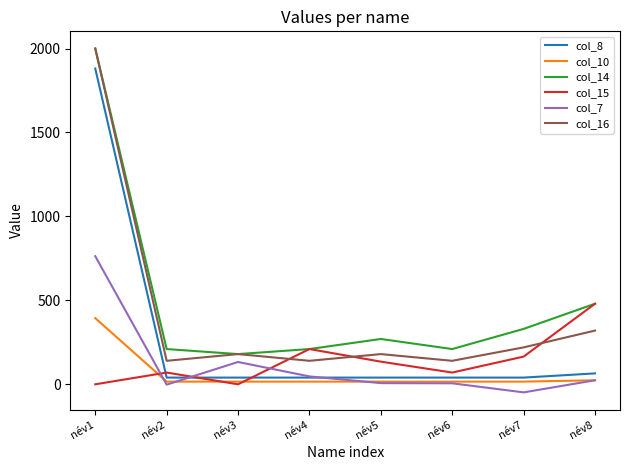

At which category is the sum across all series the highest?

név1